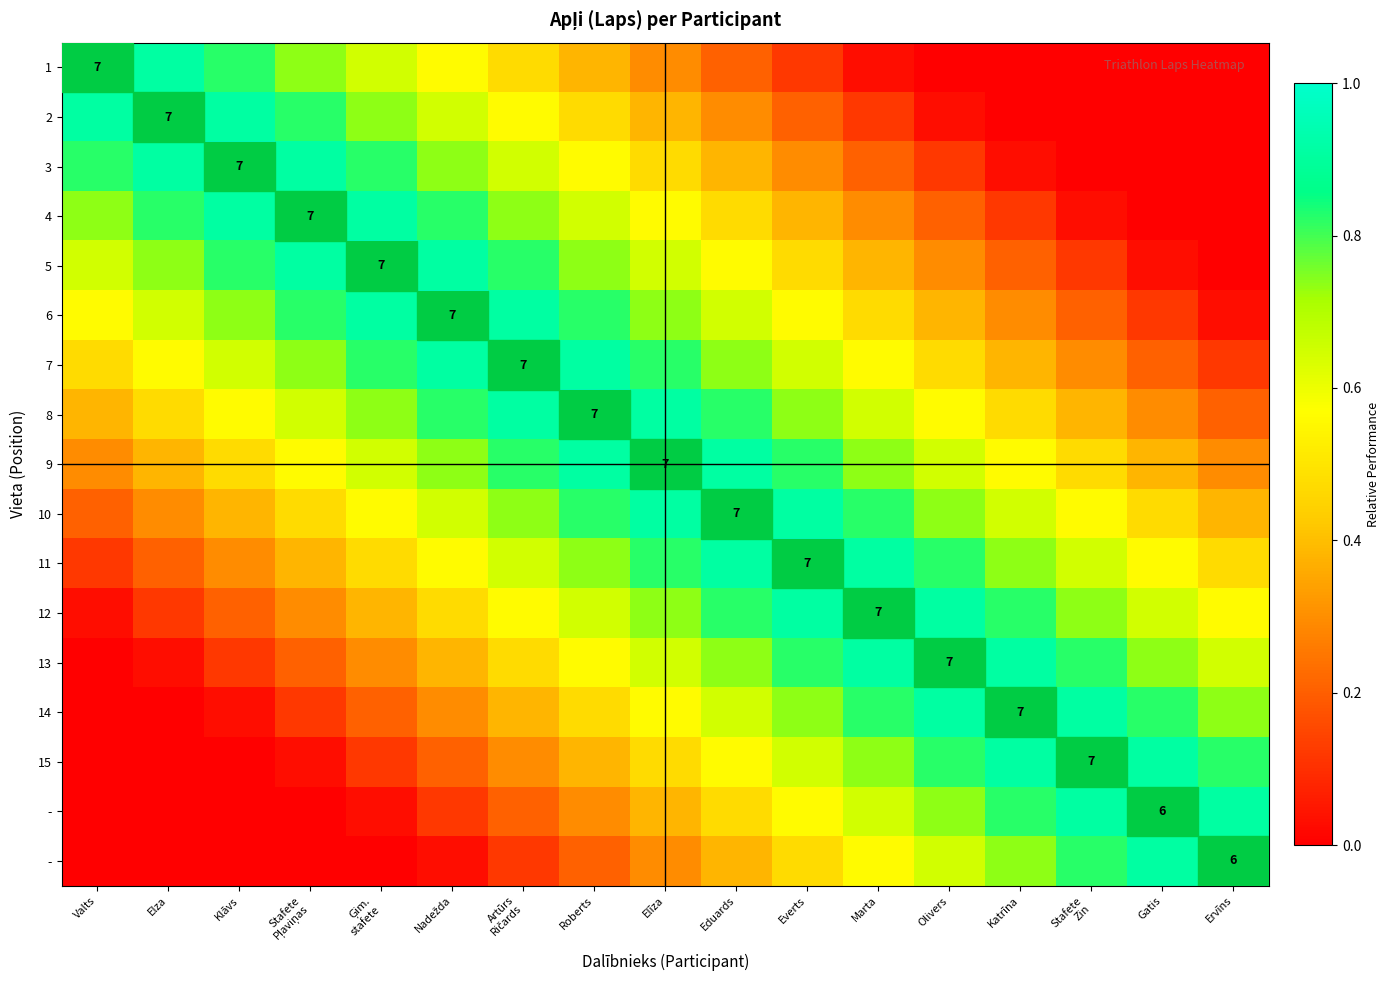

How many distinct data groups are displayed?

17